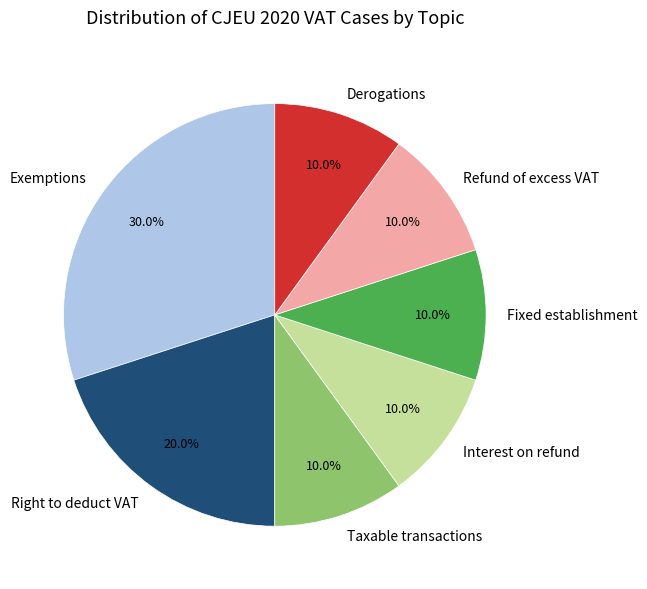

Is Derogations the majority of the pie?

No